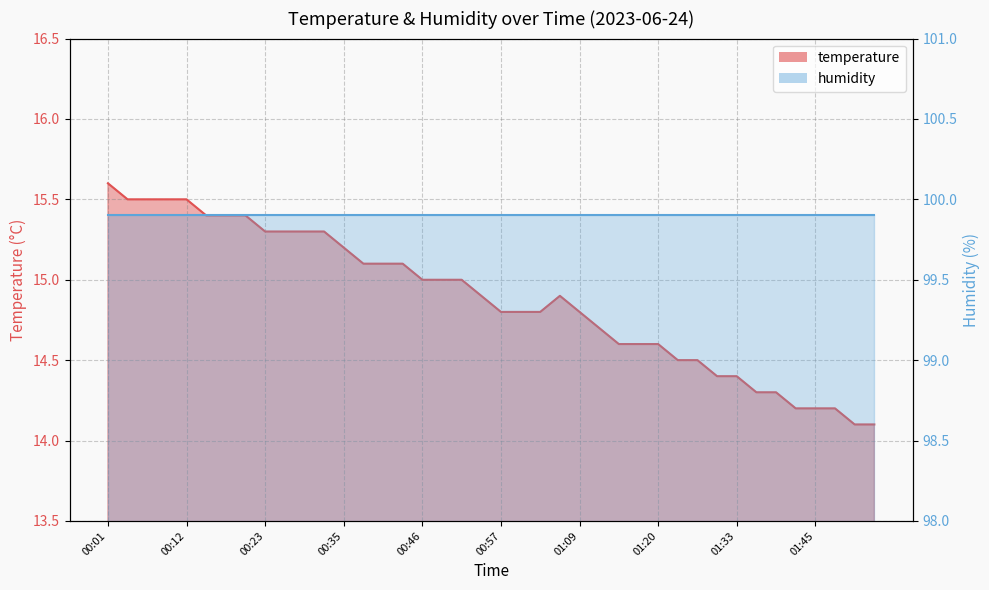

At which label is the value closest to 14?

01:51